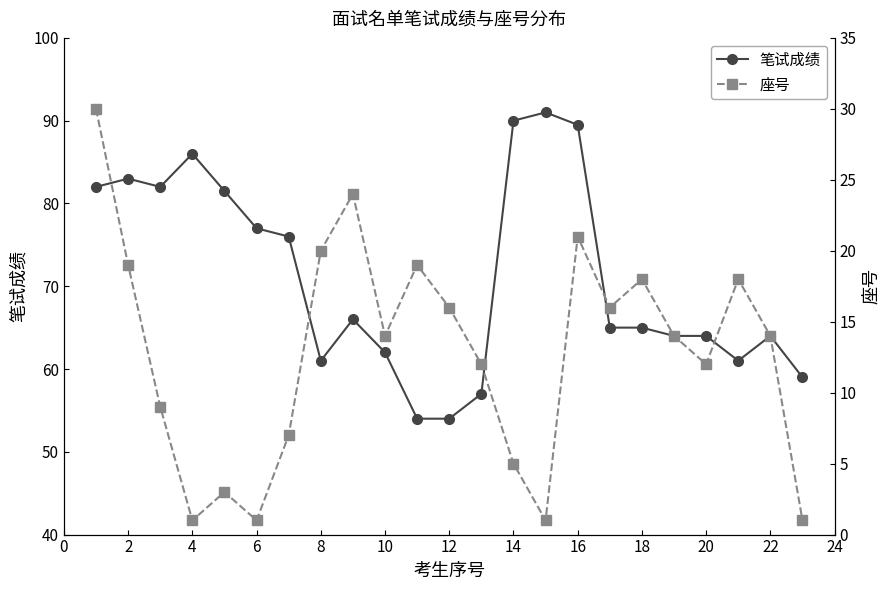

What is the difference between the maximum and minimum values in the 笔试成绩 series?

37.0